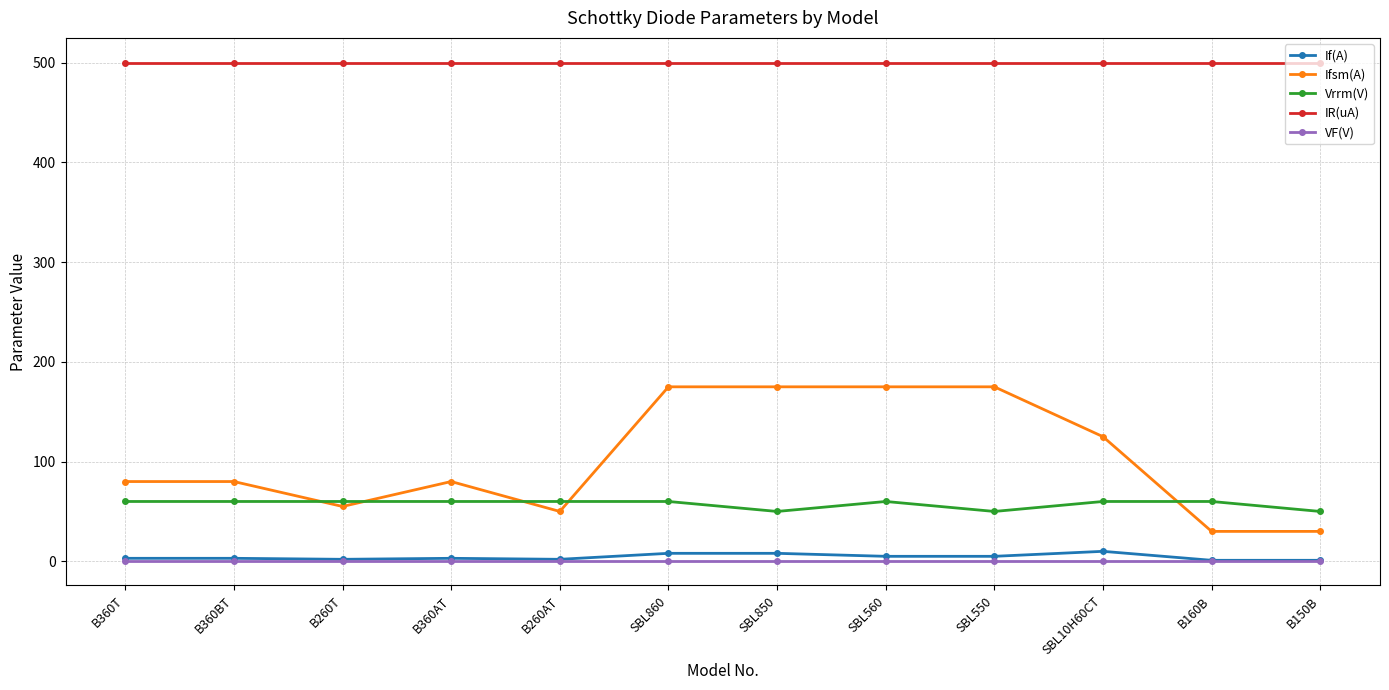

What is the minimum value for Ifsm(A)?

30.0